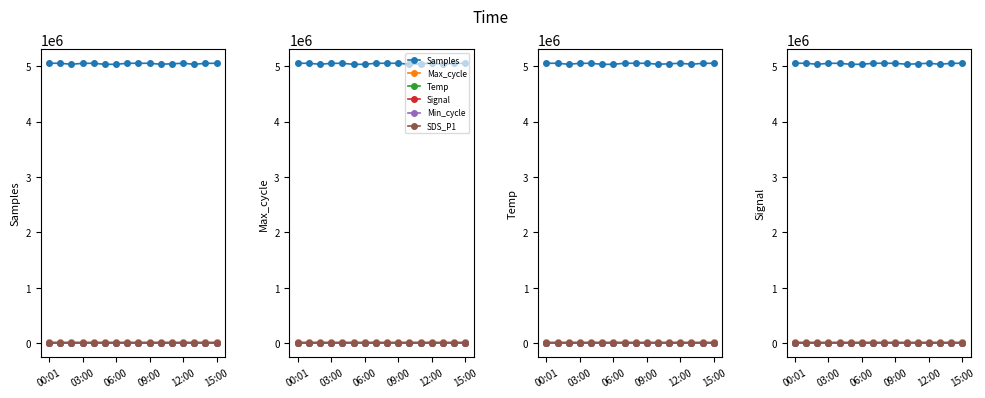

True or false: Signal and Samples cross at least once.

False